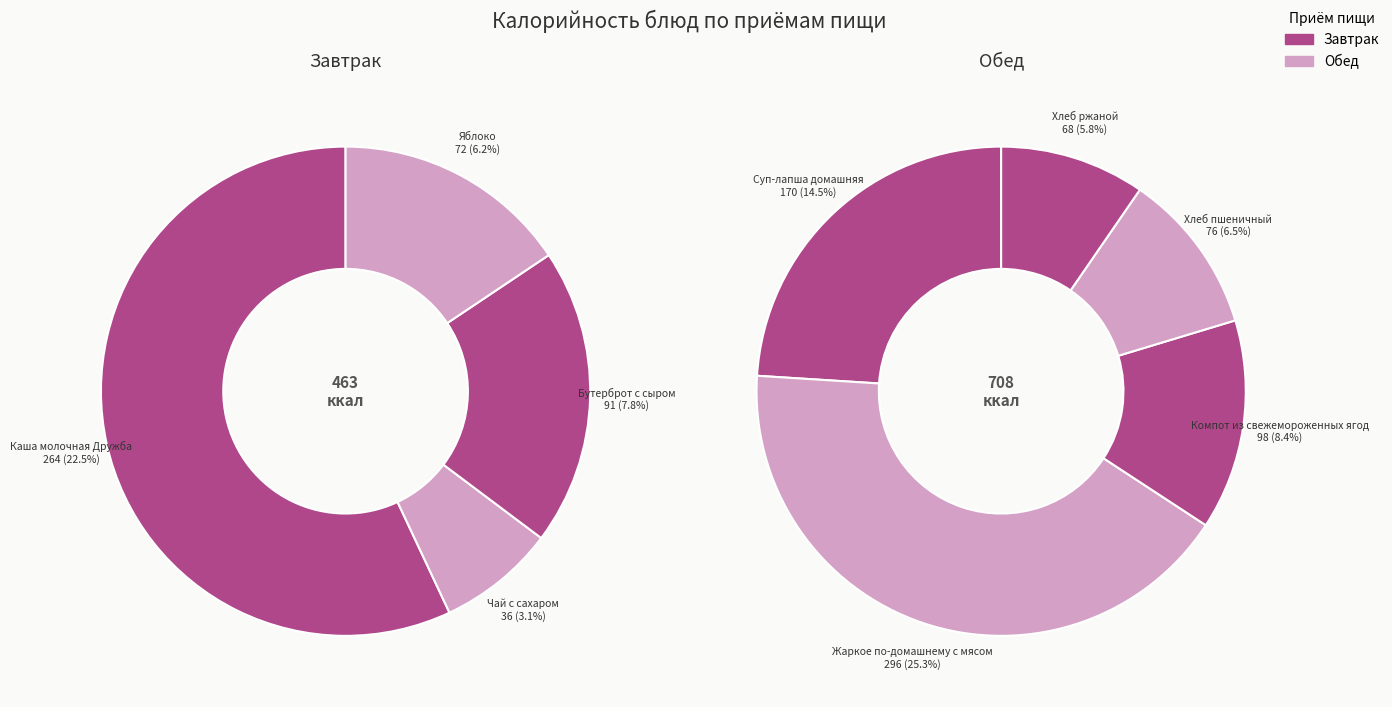

What percentage is the Чай с сахаром slice, to the nearest percent?

3%